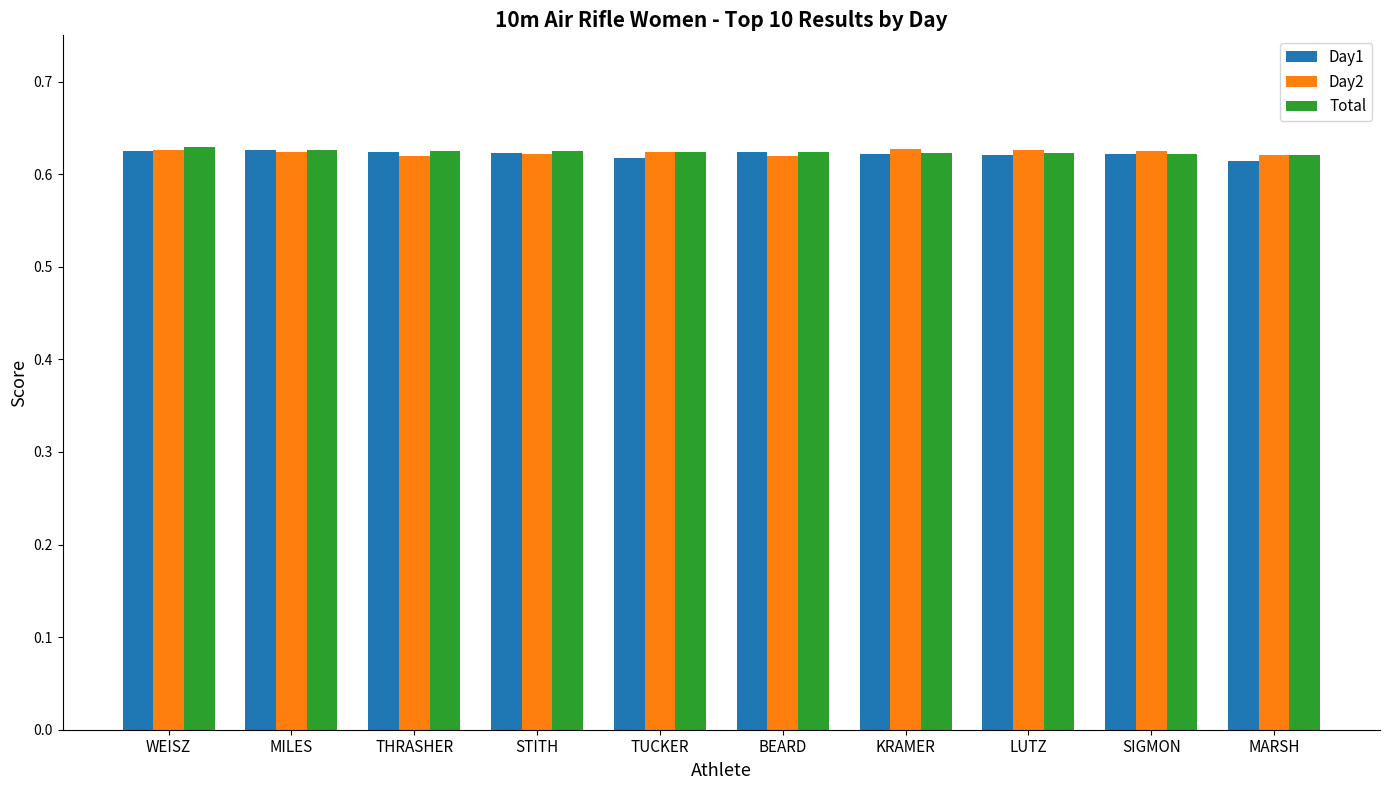

What is the sum of the Total values at KRAMER and BEARD?

1.2